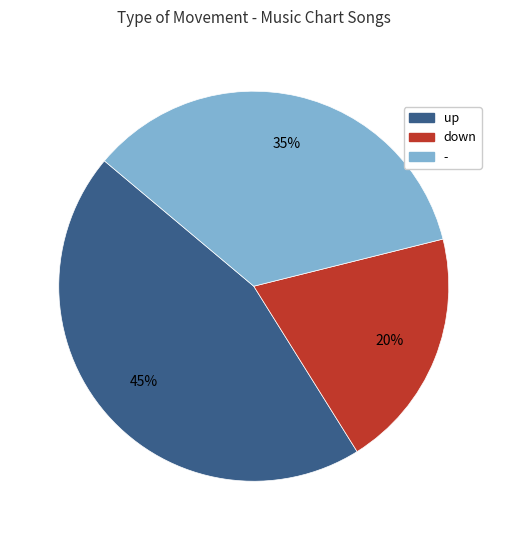

To the nearest percent, what percentage of the pie is -?

35%